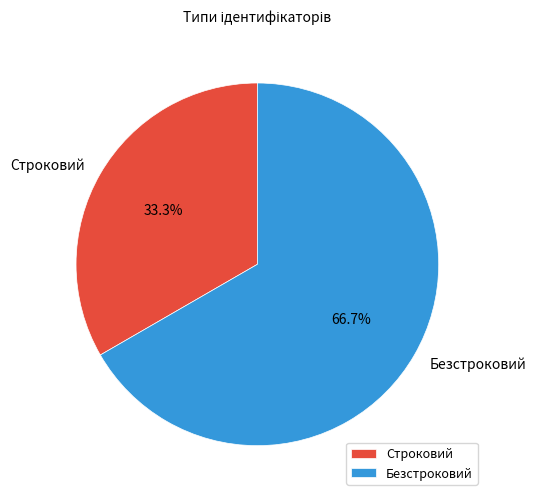

To the nearest percent, what is the difference between the largest and smallest slice percentages?

33%